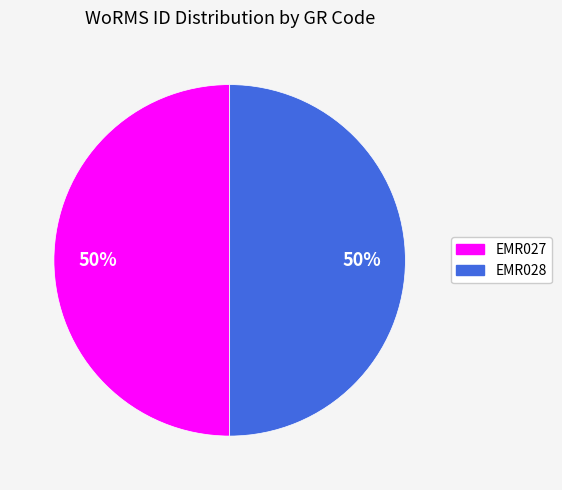

Approximately how many times larger is the value at EMR028 compared to EMR027?

1.0